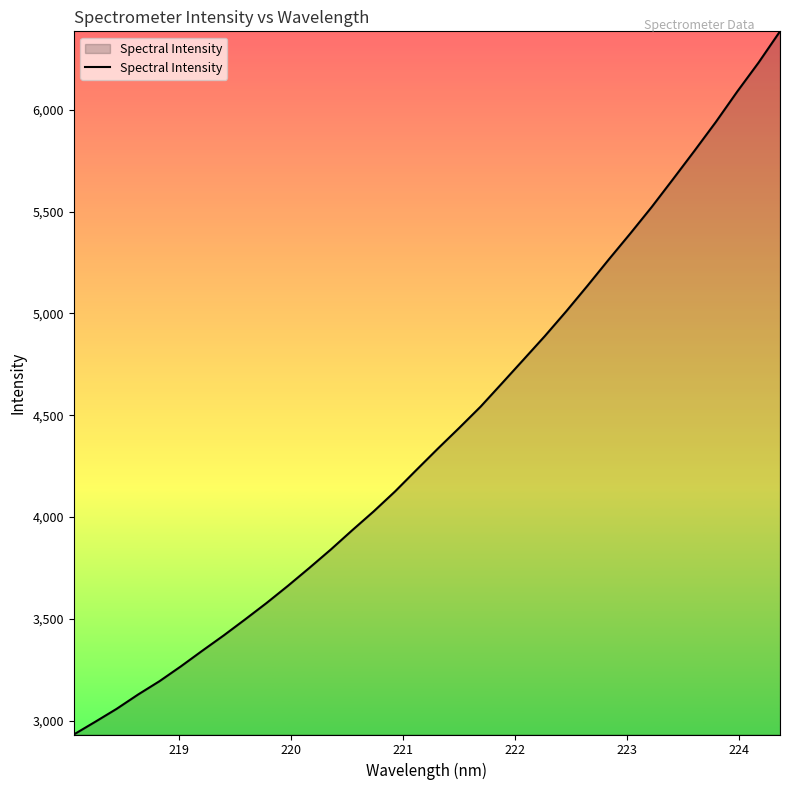

What is the smallest value displayed?

2931.8